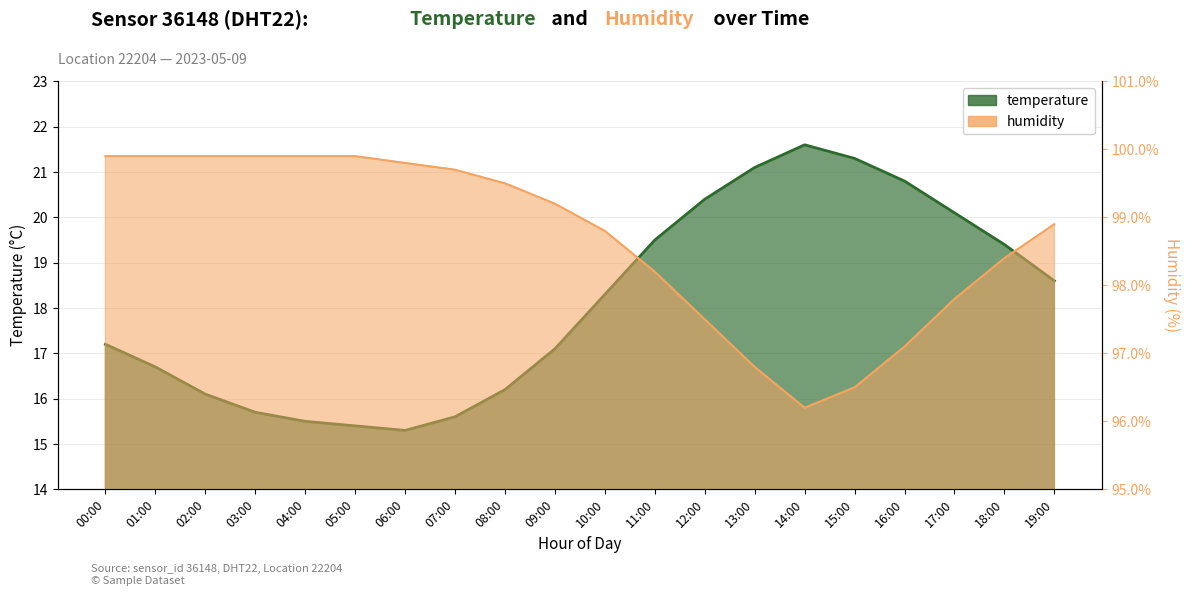

Is it true that temperature equals 12.8 at 13:00?

False